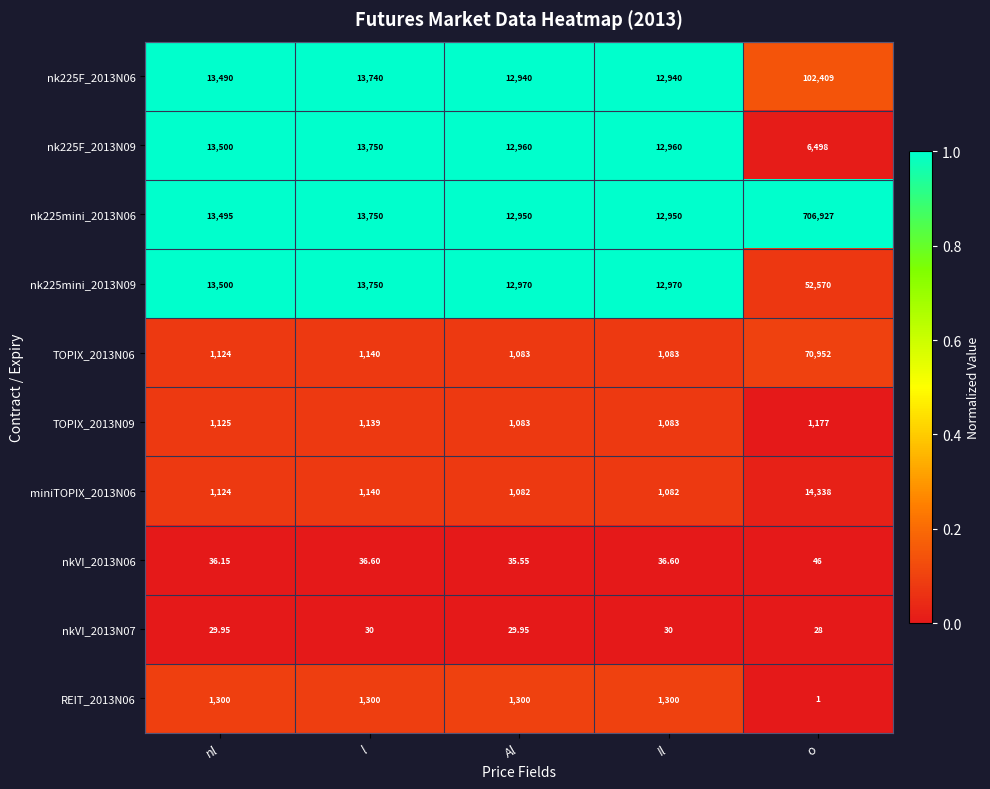

Which label corresponds to the smallest value in the chart?

o